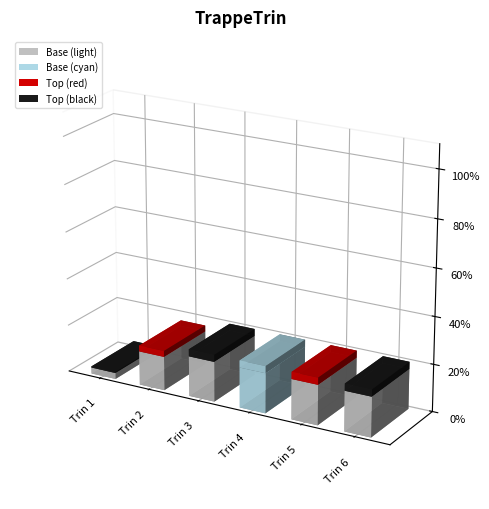

At which label is the value closest to 15?

2